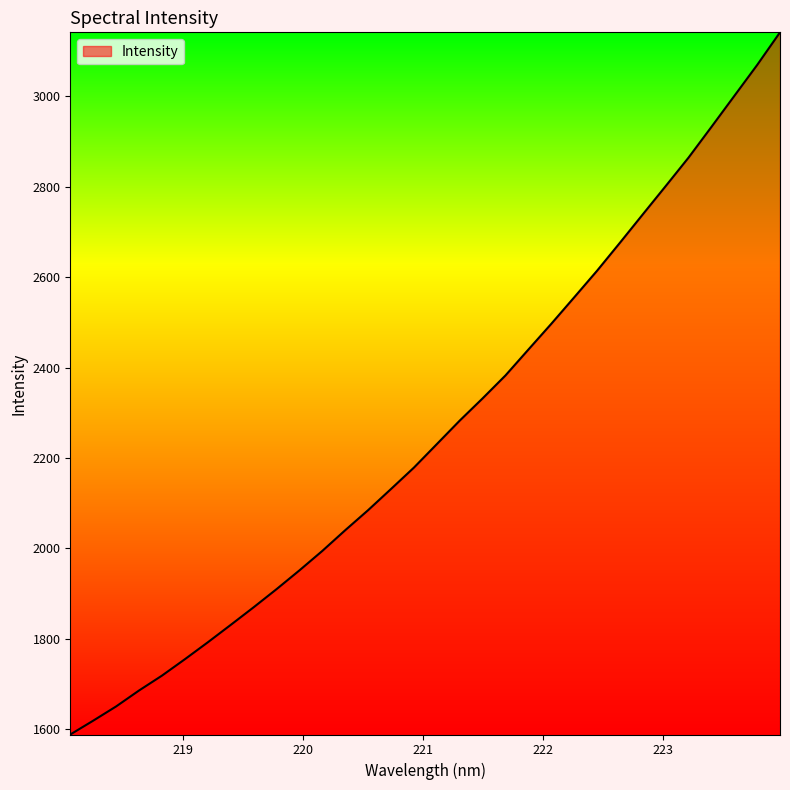

What is the maximum value shown in the chart?

3141.1